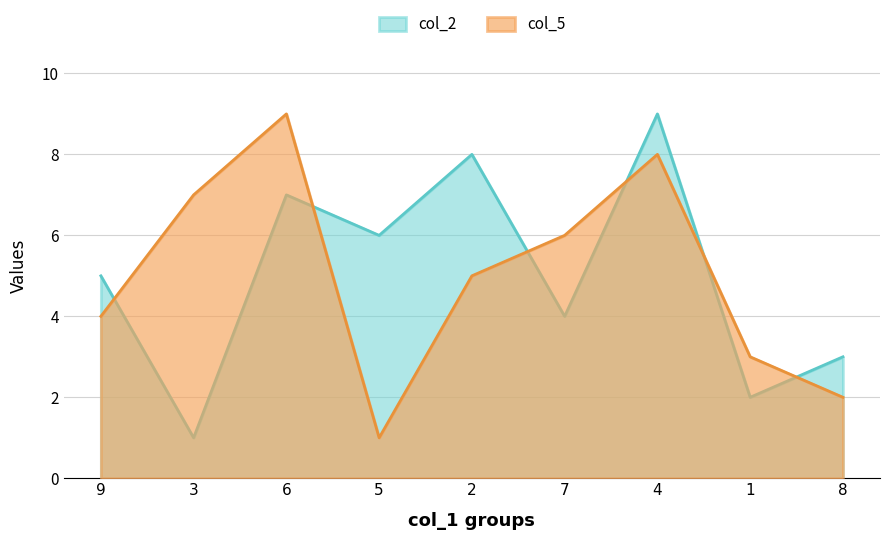

Between 4 and 1, which series saw the biggest shift?

col_2